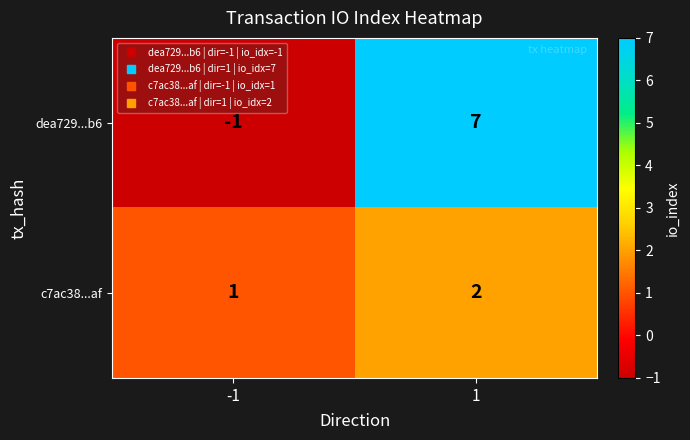

Which series has the widest spread of values?

dea729...b6